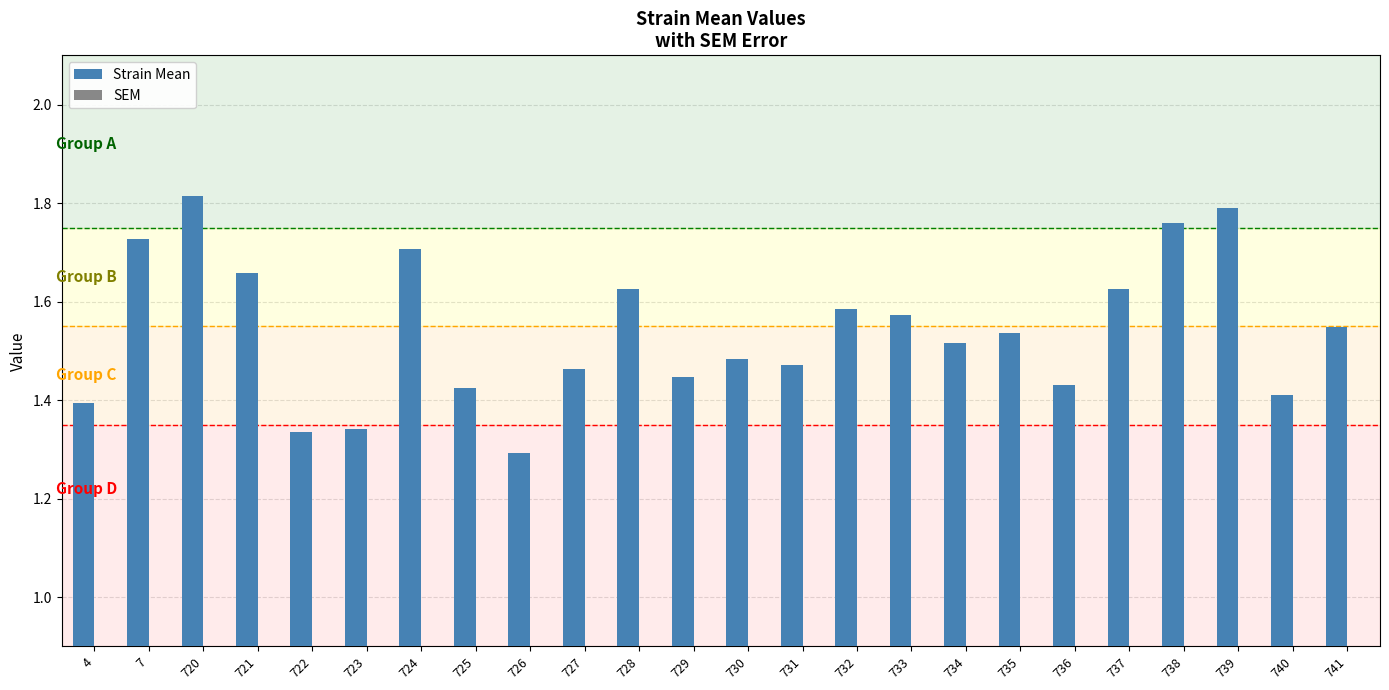

Rank the series by their average value, from lowest to highest.

SEM, Strain Mean